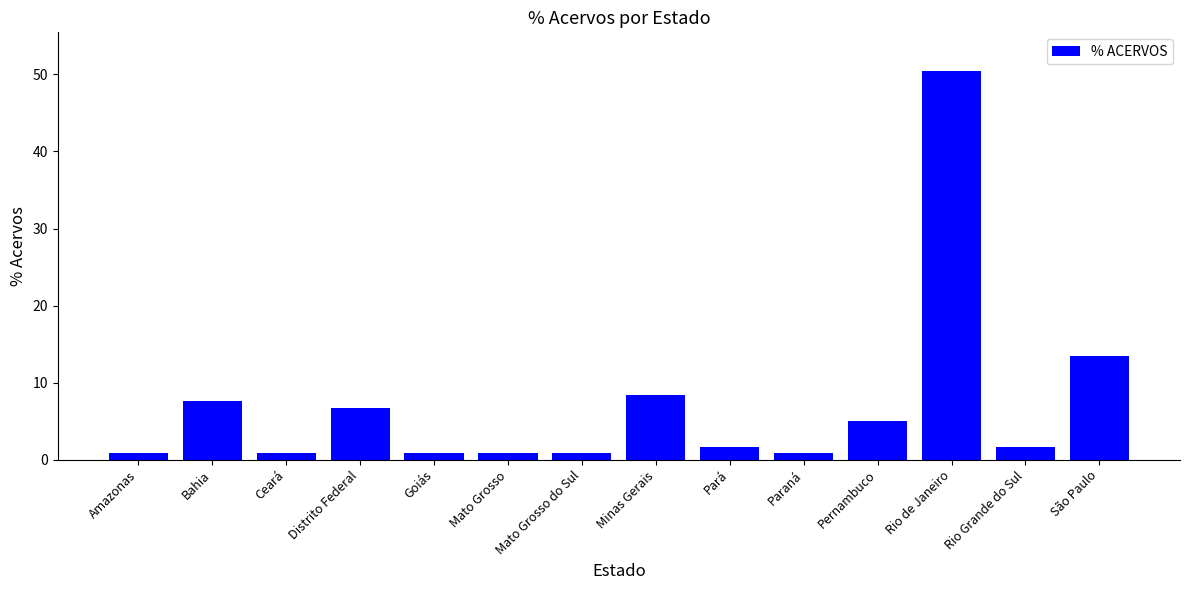

Between Ceará and Bahia, which is larger?

Bahia